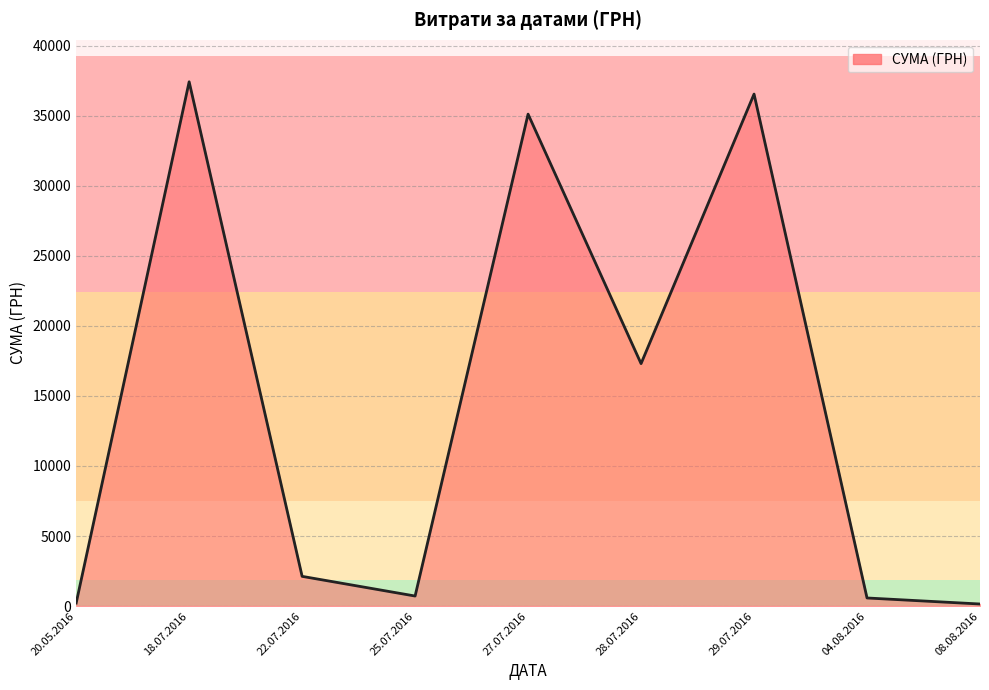

What is the difference between the second highest and second lowest values?

36329.0